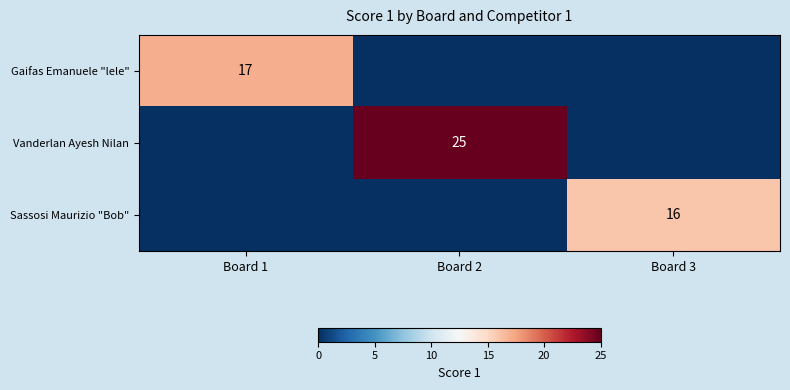

The value of Gaifas Emanuele "lele" at Board 1 is 11. True or false?

False